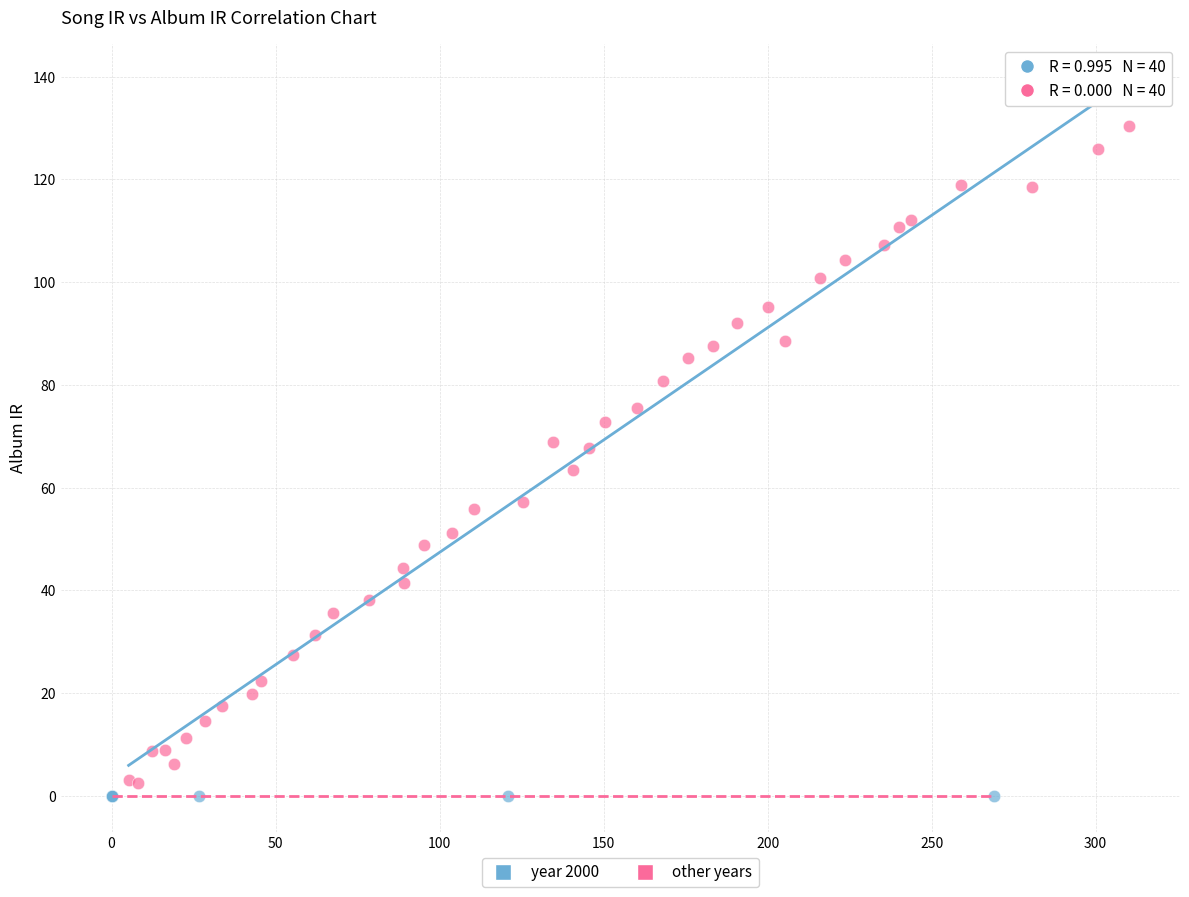

Which series contains the lowest Y value?

year 2000